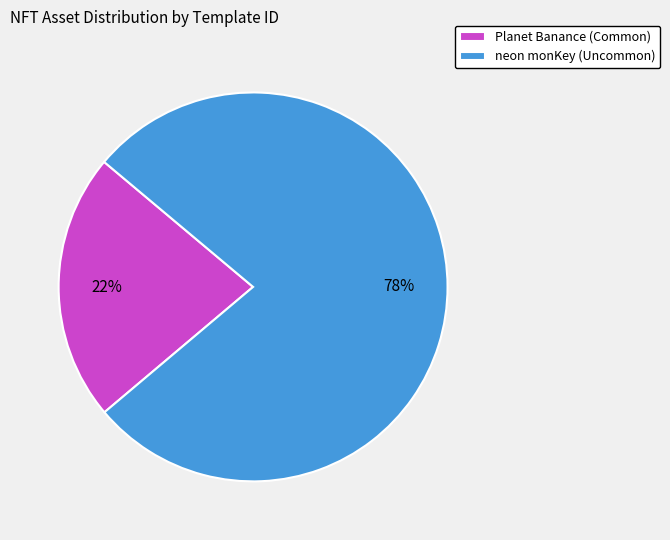

Is it true that neon monKey (Uncommon) is 78% of the pie?

True